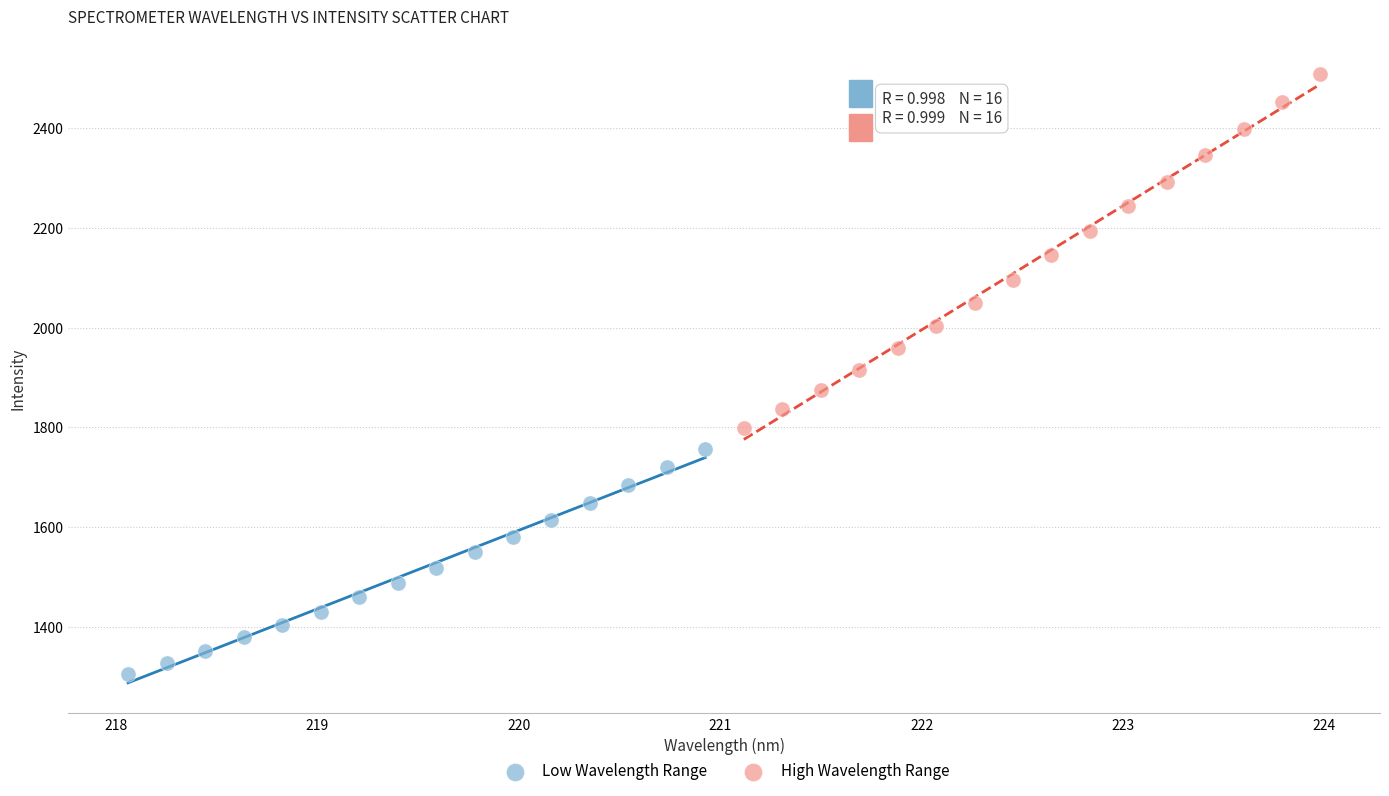

Which series contains the lowest Y value?

Low Wavelength Range